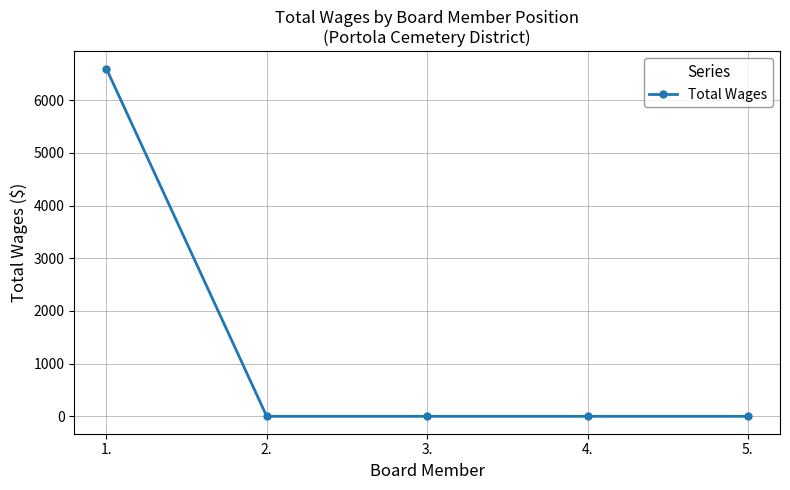

True or false: the data has more than 1 interior local peaks.

False